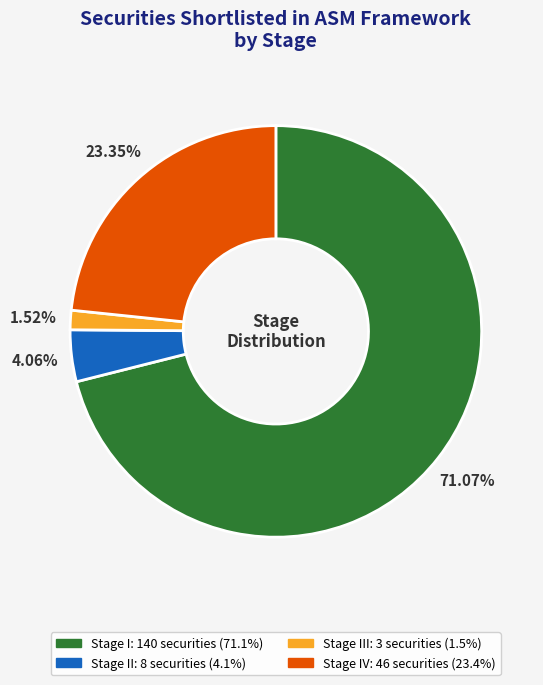

Is there a majority slice in this chart?

Yes